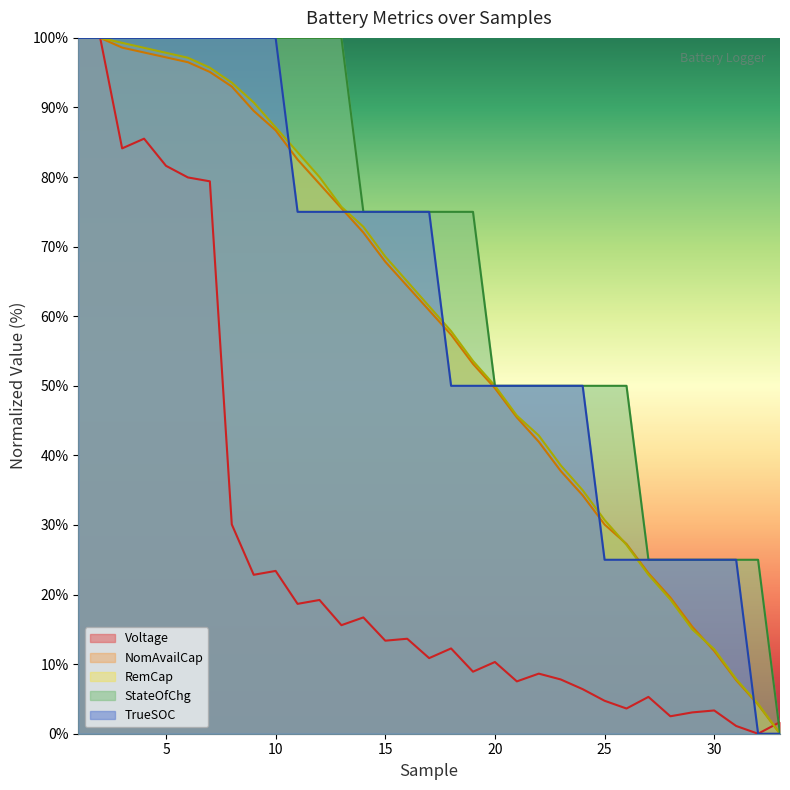

True or false: RemCap has a value of 27.4 at 8.

False